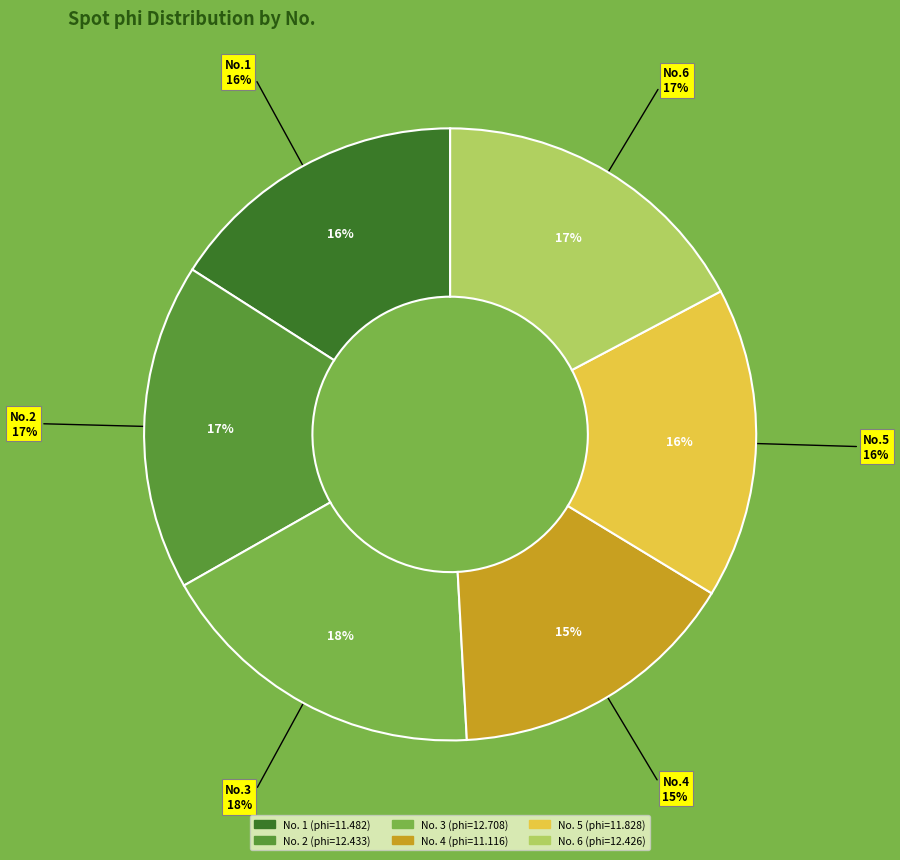

Which slice is the smallest?

4